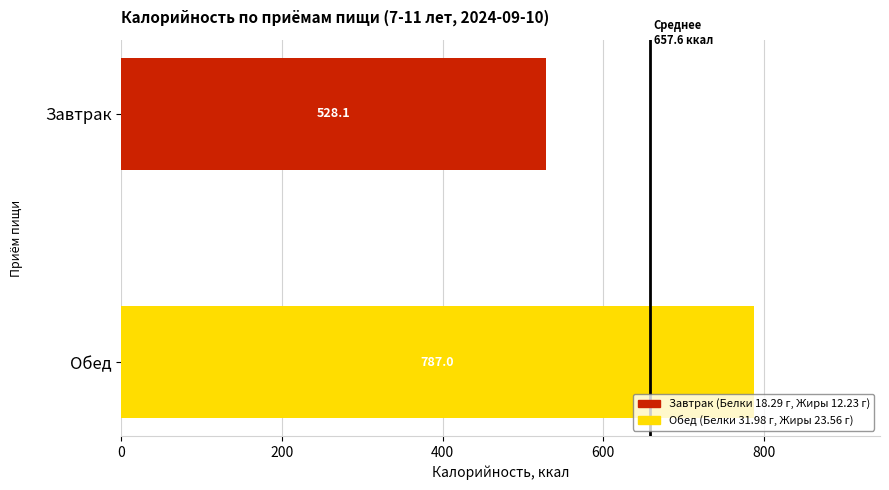

Which label corresponds to the largest value in the chart?

Обед